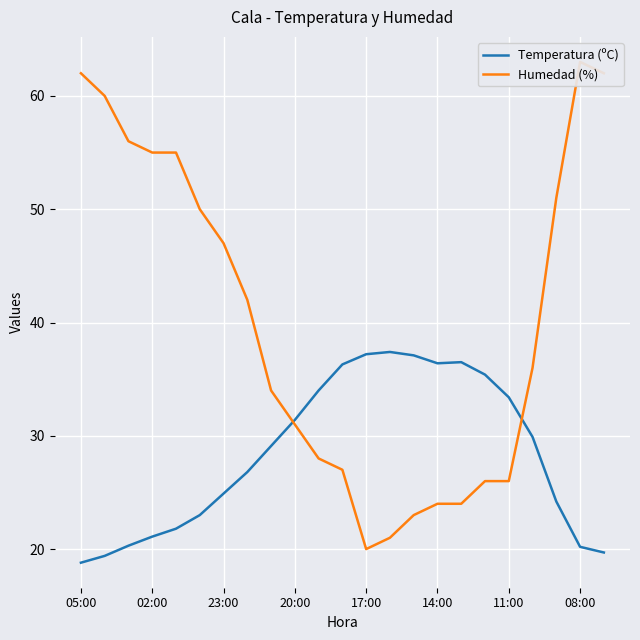

In Temperatura (ºC), how many points are lower than both neighbors (excluding endpoints)?

1